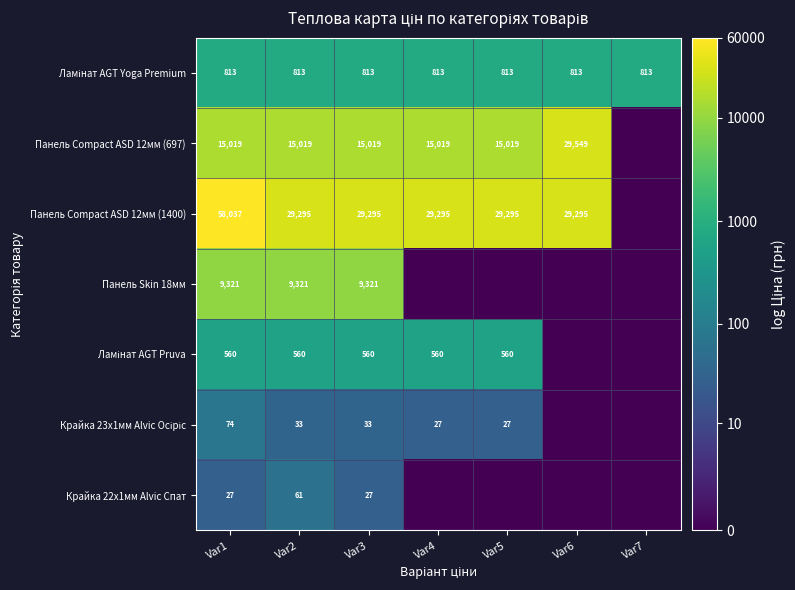

True or false: Панель Compact ASD 12мм (1400) has a value of 52525 at Var3.

False